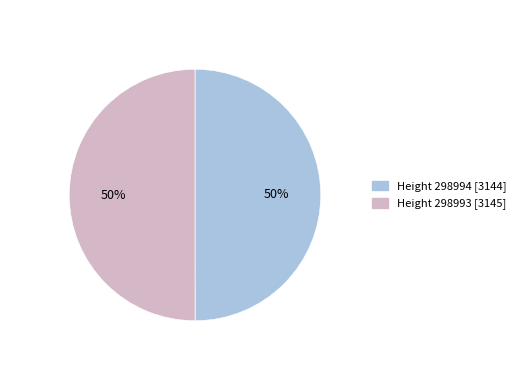

Is the sum of Height 298994 [3144] and Height 298993 [3145] greater than half?

Yes